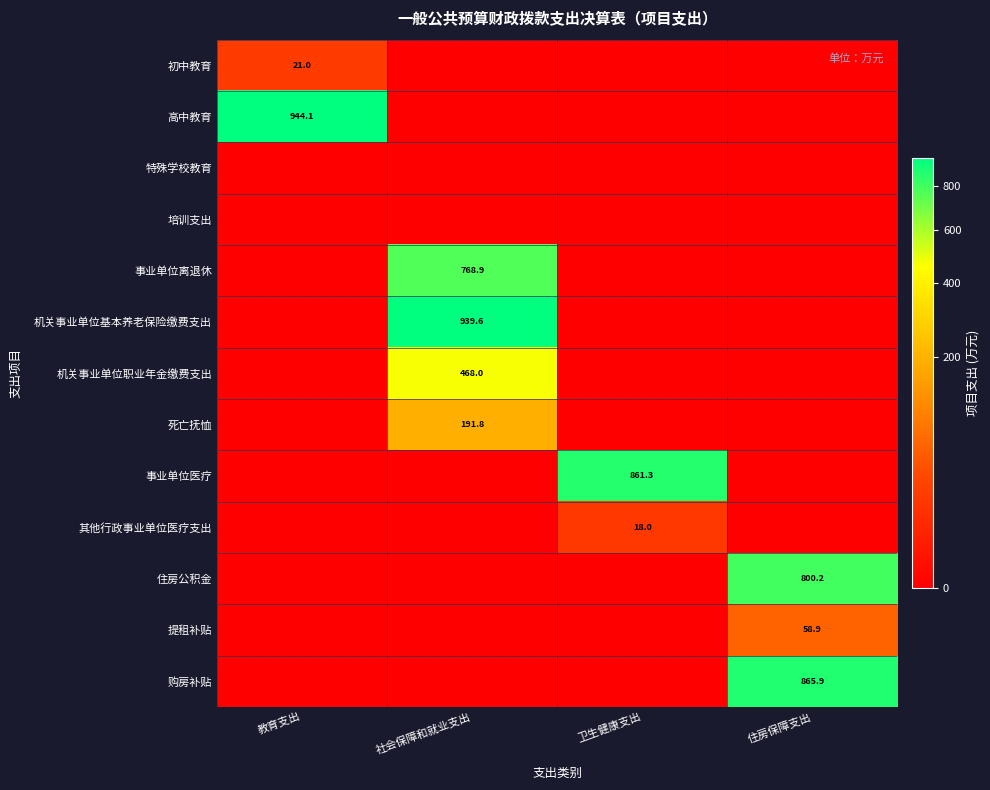

Is it true that 机关事业单位基本养老保险缴费支出 equals 939.6 at 社会保障和就业支出?

True